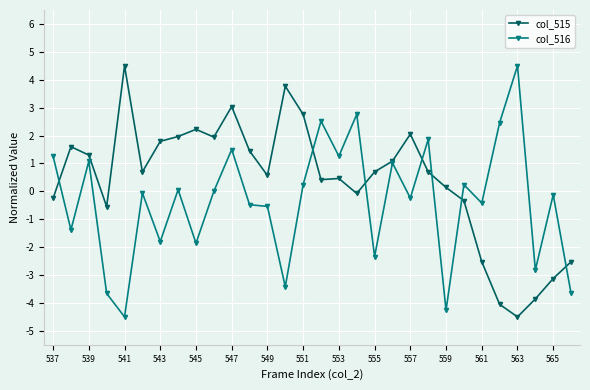

What is the value of the col_516 point at the 17th from the left?

1.3